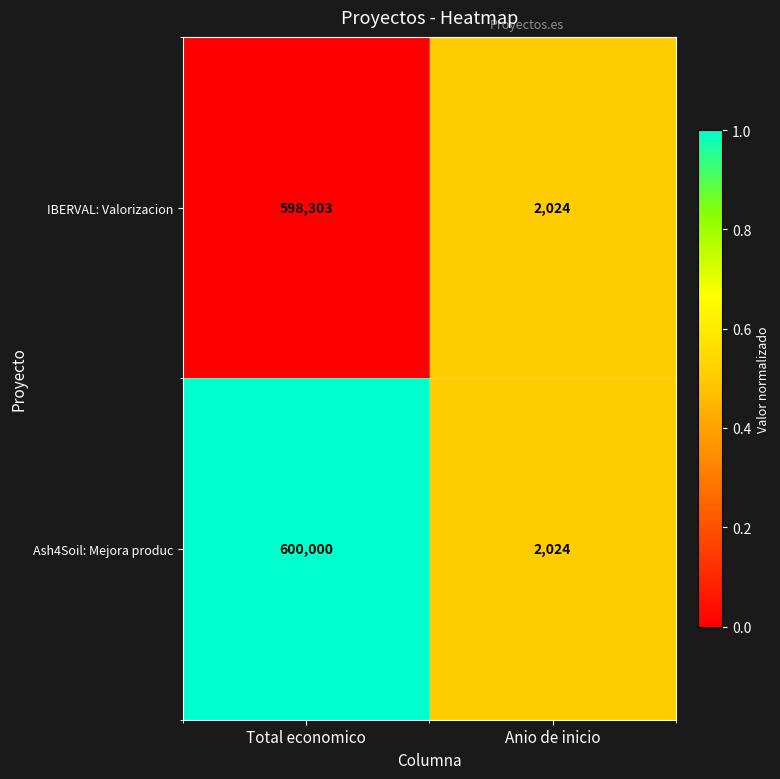

Which series has the widest spread of values?

Ash4Soil: Mejora produc